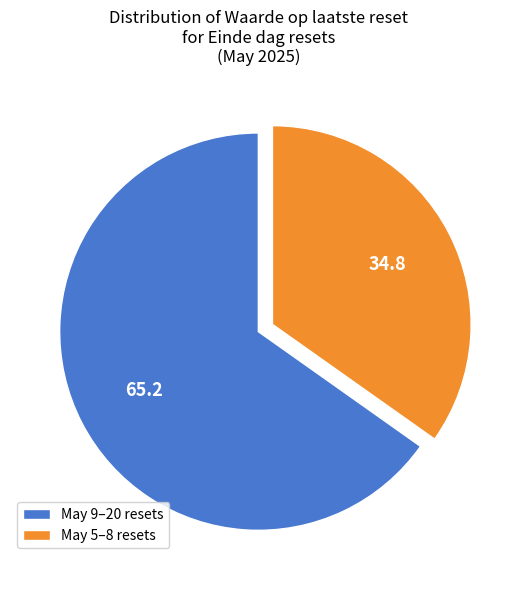

What is the smallest slice in the pie chart?

May 5–8 resets